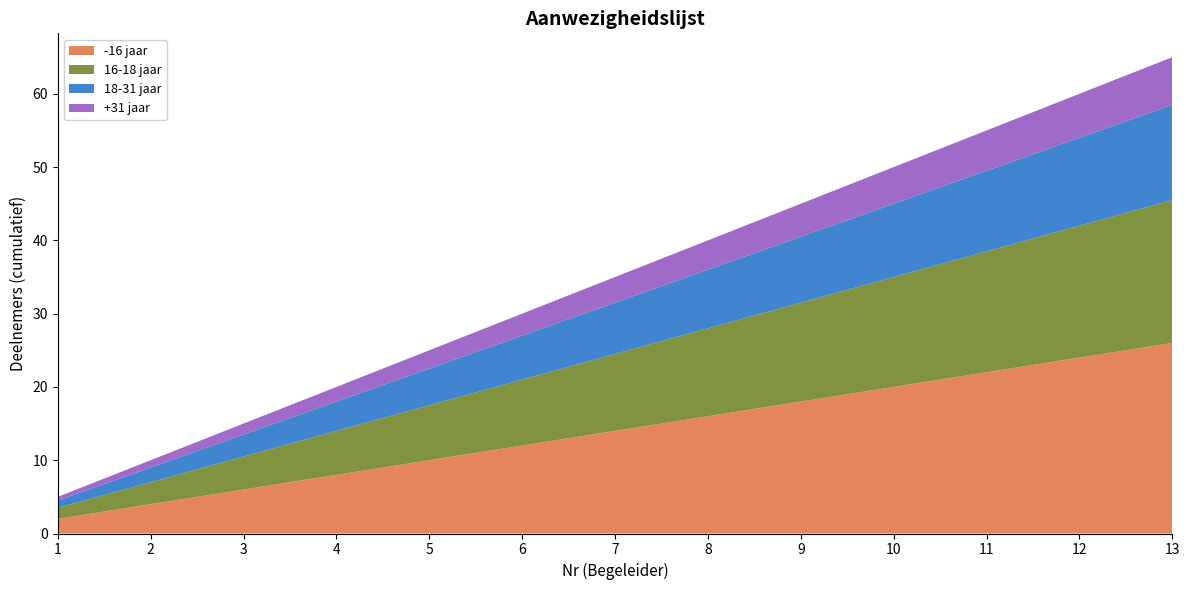

What is the total value across all series at 4?

20.0